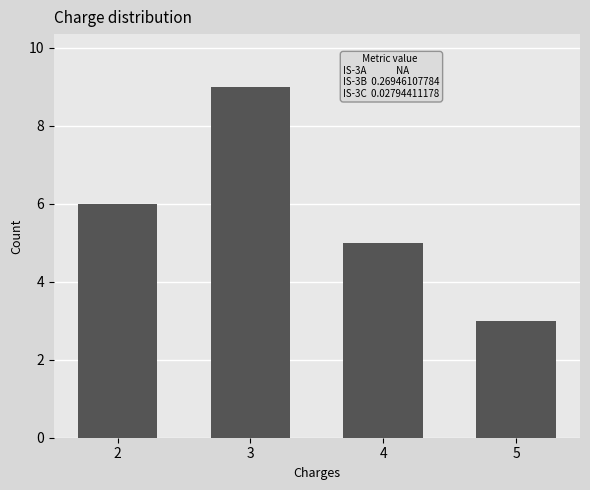

Reading left to right, extract all data points from this chart.

6	9	5	3